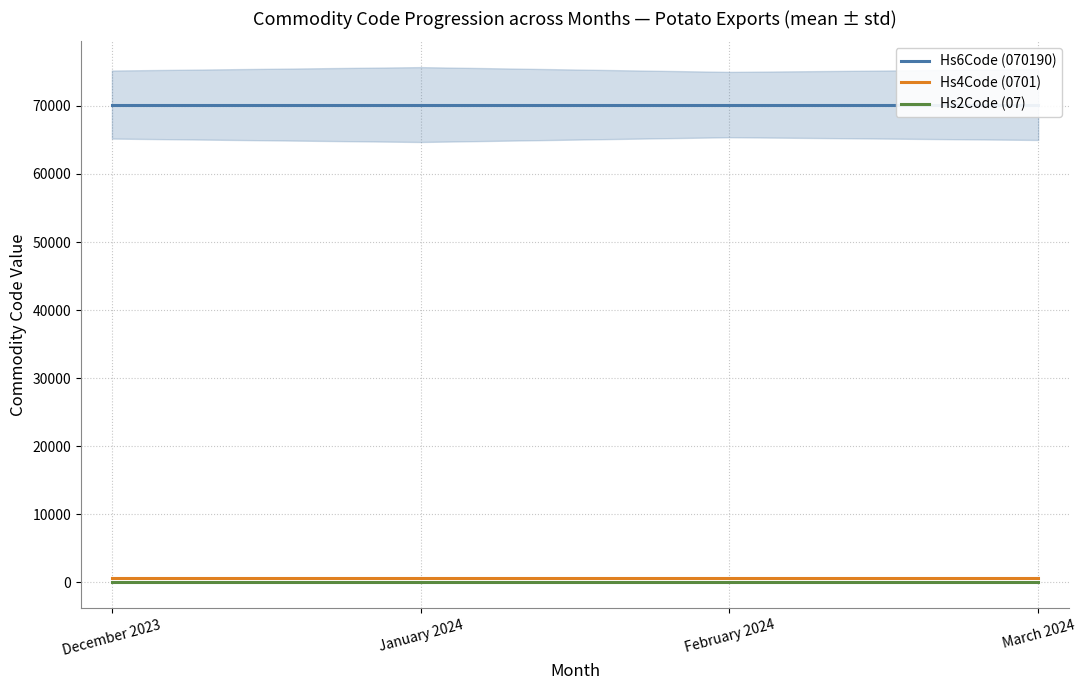

What is the minimum value shown in the chart?

7